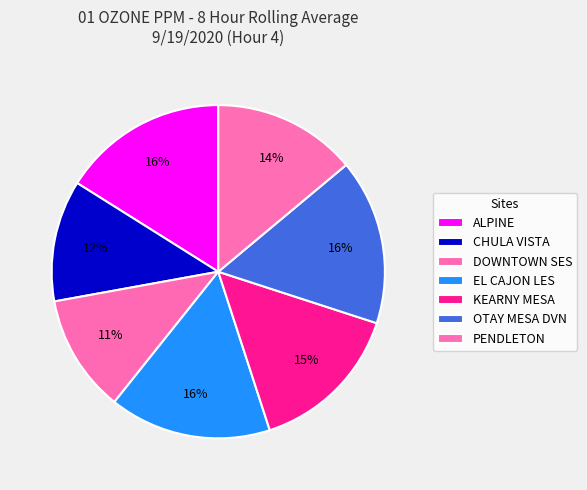

What percentage is the DOWNTOWN SES slice, to the nearest percent?

11%